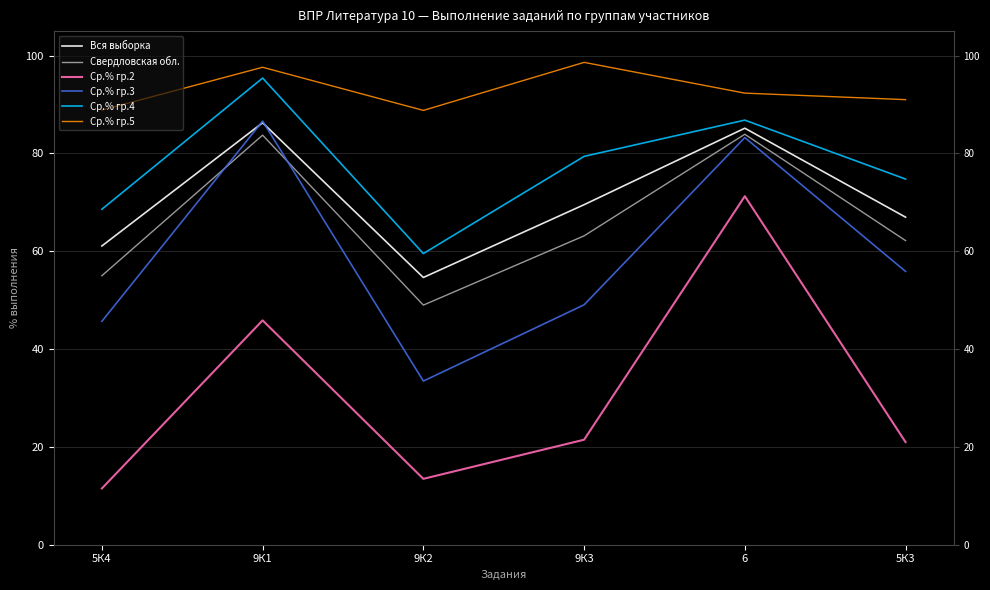

At which label does Свердловская обл. first exceed 63?

9К1